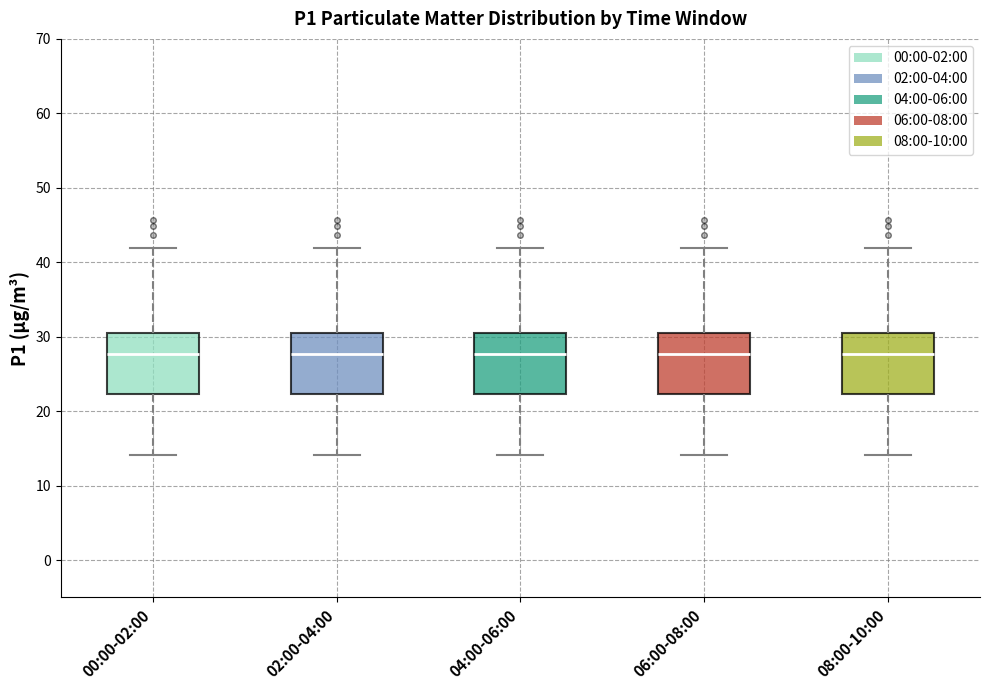

Reading left to right, transcribe this box plot: for each box, give where its median line is, the range the box spans, and where its two whiskers end, as read against the y-axis. The values are not printed on the chart, so give them approximately, as read against the axis.

00:00-02:00: median 28, box 22 to 31, whiskers 14 to 42
02:00-04:00: median 28, box 22 to 31, whiskers 14 to 42
04:00-06:00: median 28, box 22 to 31, whiskers 14 to 42
06:00-08:00: median 28, box 22 to 31, whiskers 14 to 42
08:00-10:00: median 28, box 22 to 31, whiskers 14 to 42